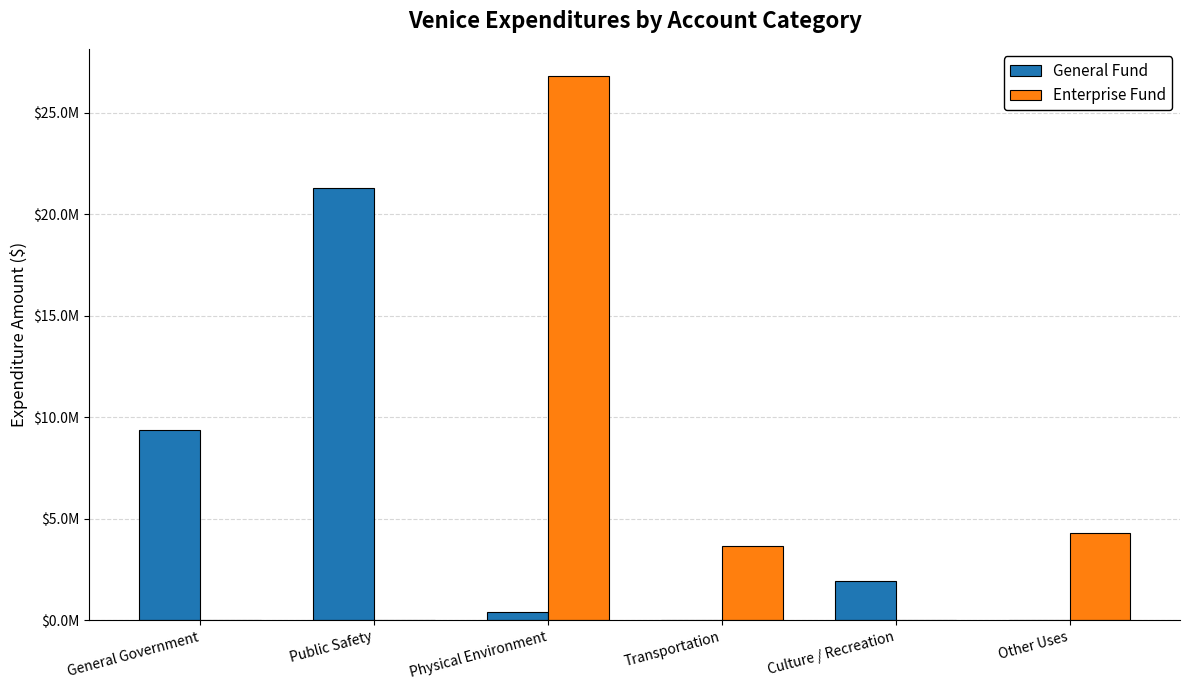

What is the label of the 4th bar from the right?

Physical Environment